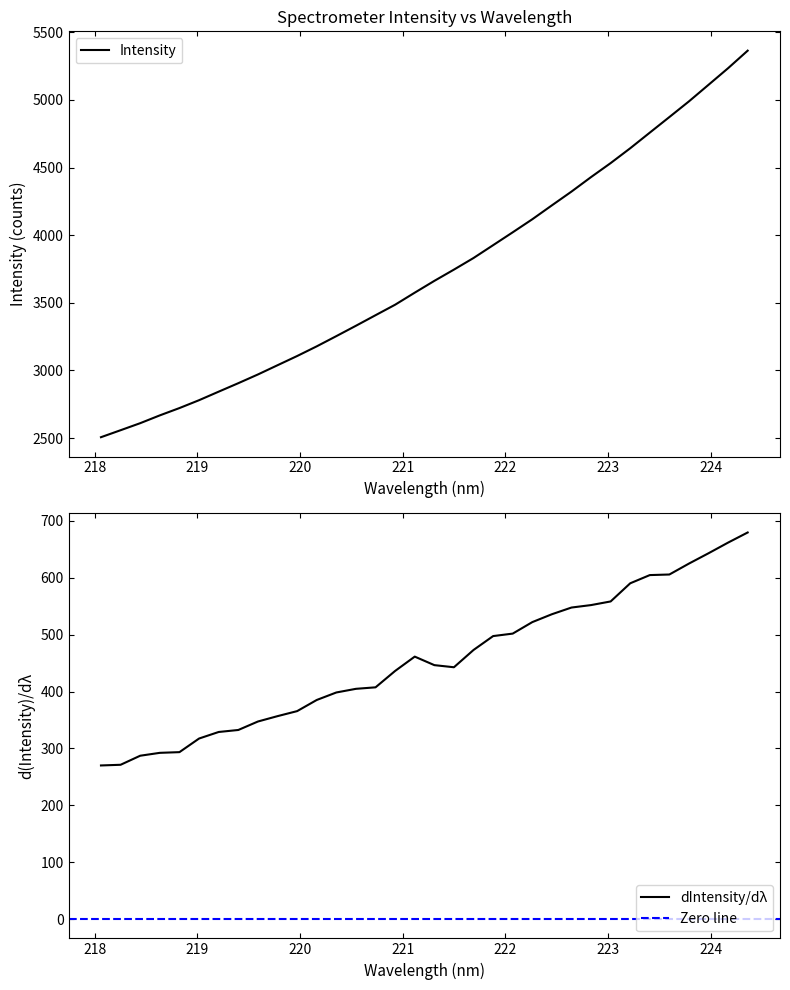

What is the minimum value for Intensity?

2506.5